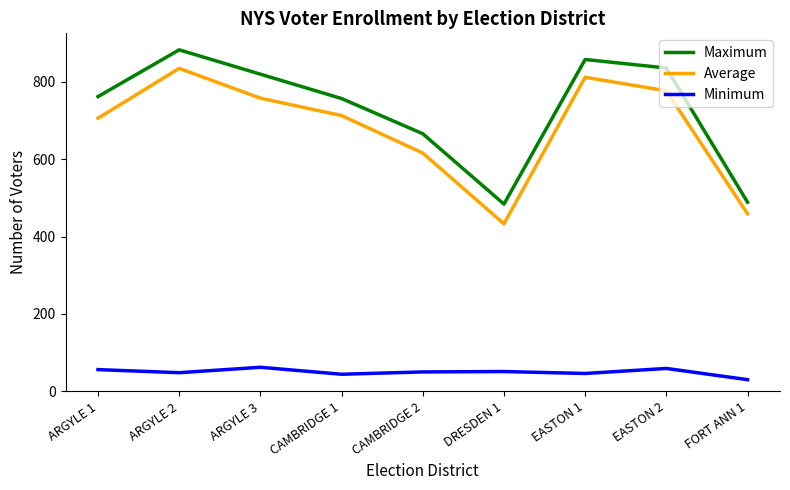

True or false: Minimum and Maximum intersect in this chart.

False